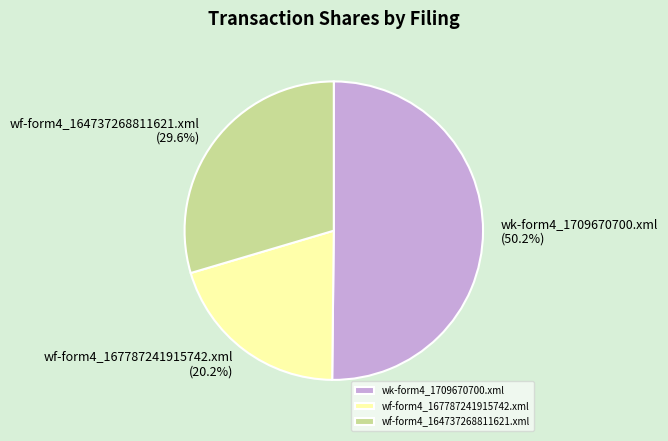

Is the sum of wf-form4_167787241915742.xml and wk-form4_1709670700.xml greater than half?

Yes